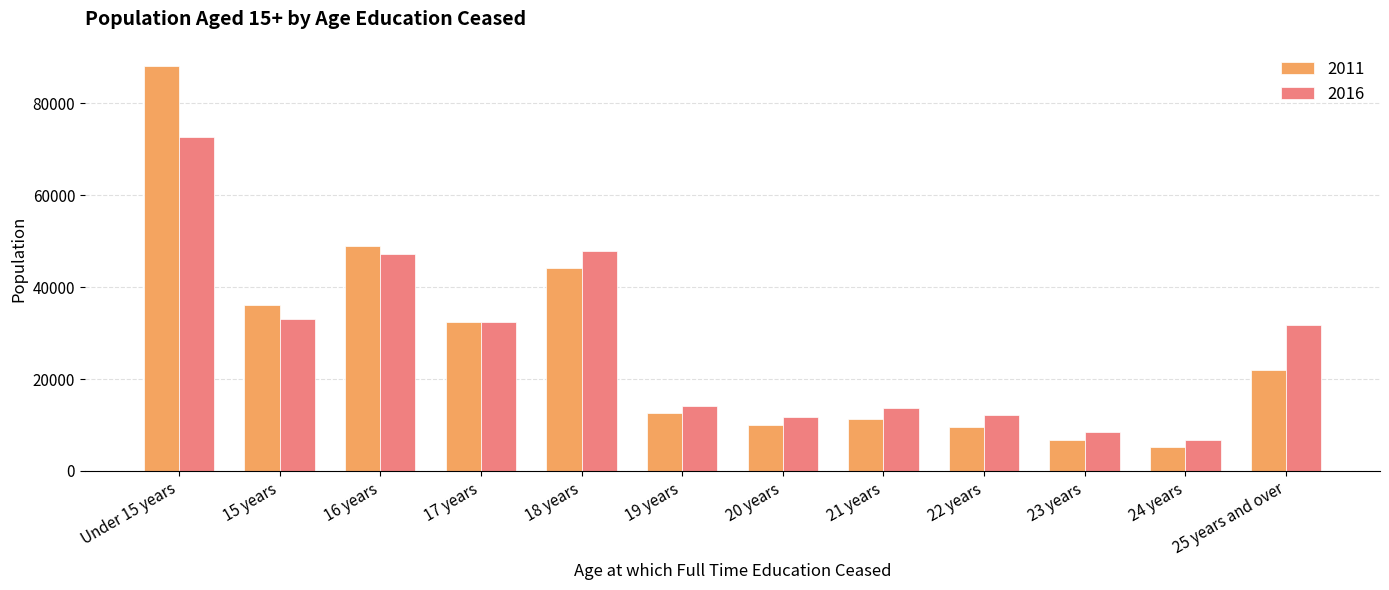

What is the label of the 10th bar from the right?

16 years